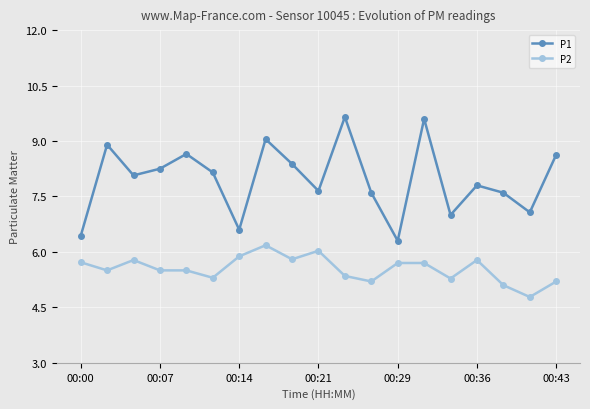

What is the value of the P2 point at the 8th from the left?

6.2